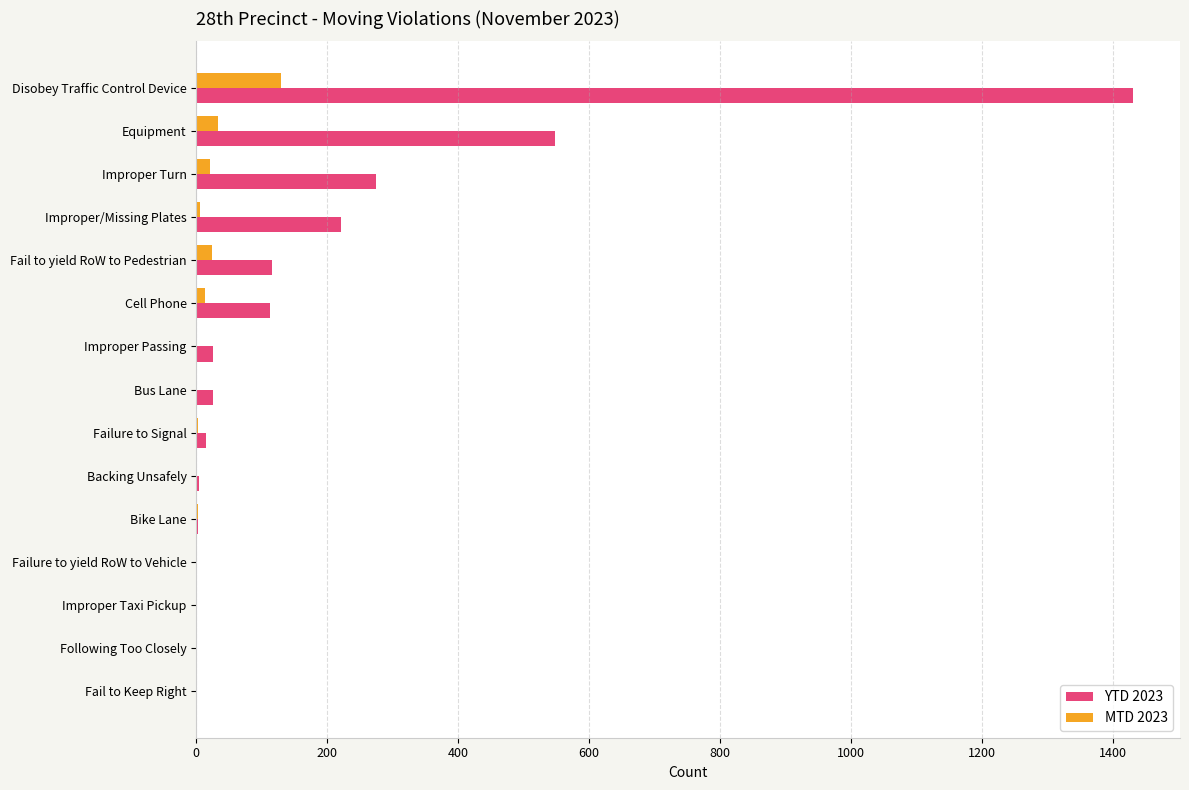

What is the sum of all YTD 2023 values?

2776